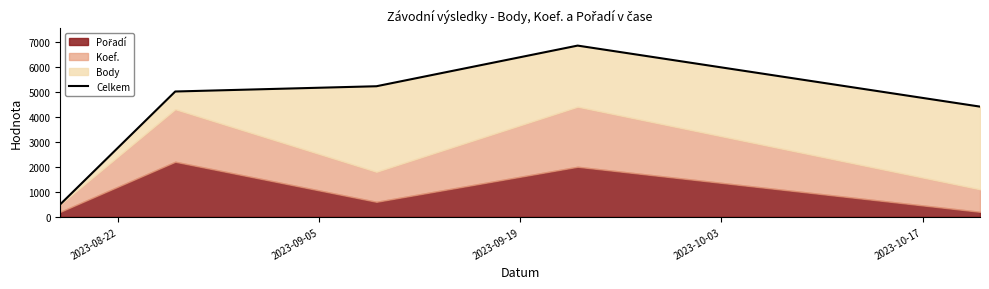

Approximately how many times larger is the value at 2023-10-17 compared to 2023-09-05?

0.9